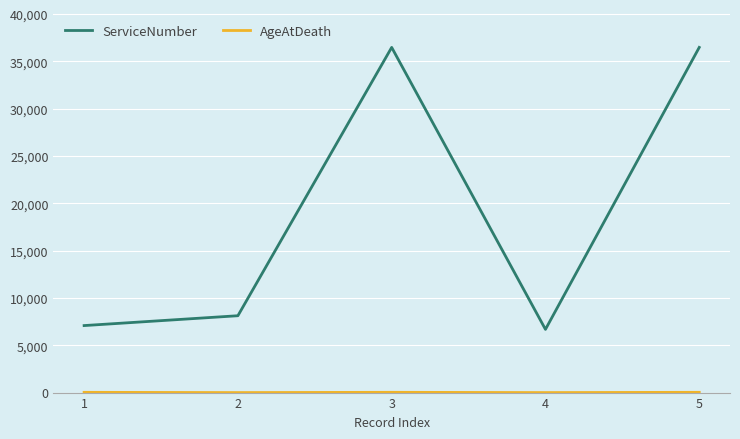

How many categories are shown in the chart?

5